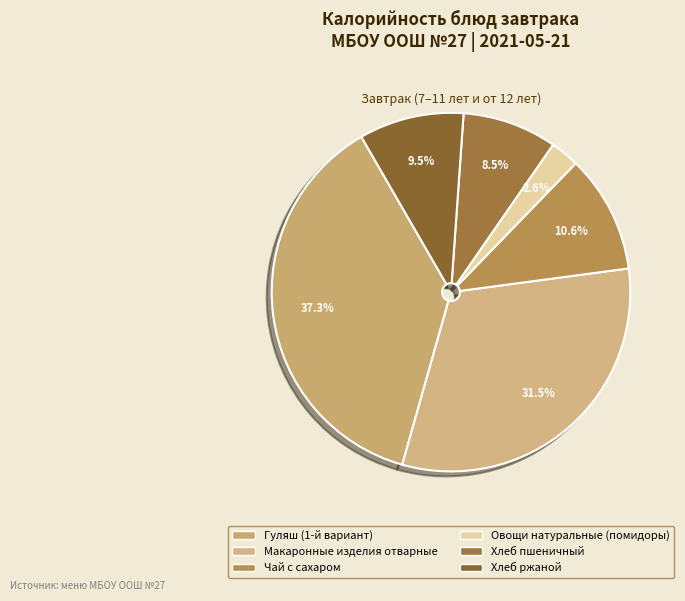

To the nearest percent, what is the difference between the largest and smallest slice percentages?

35%